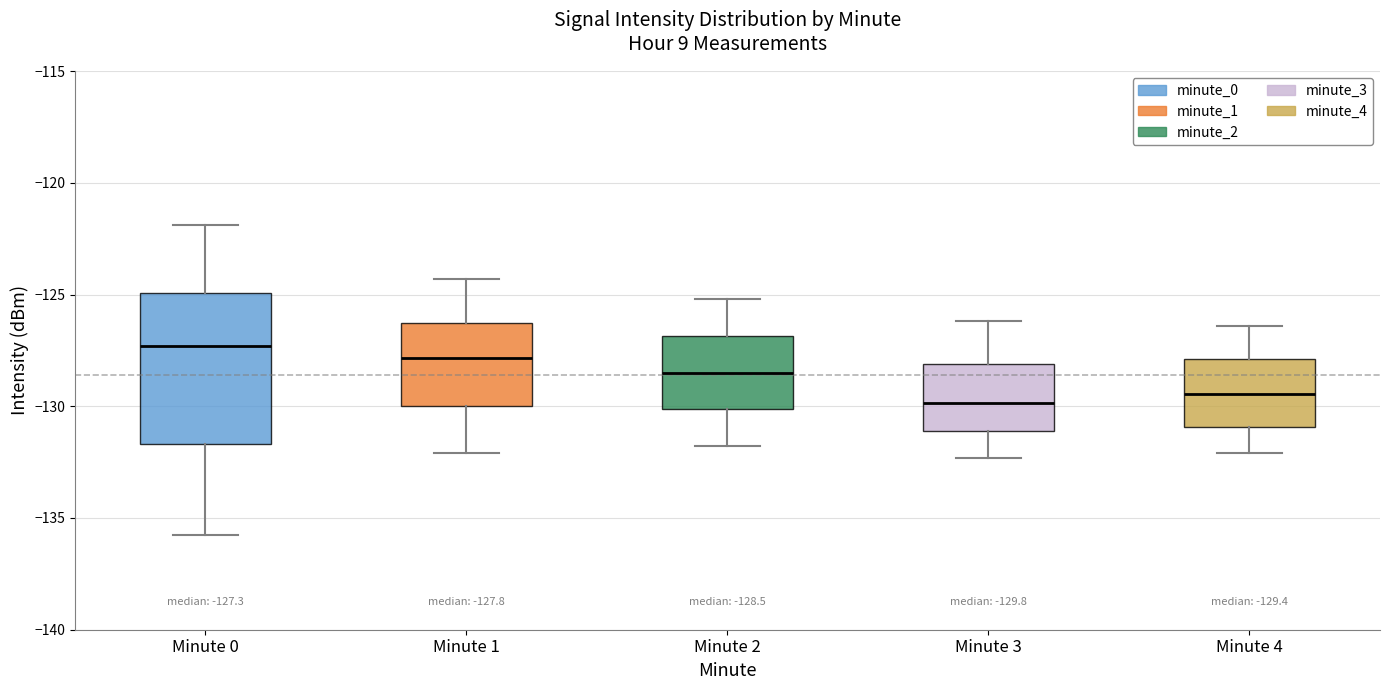

Which box has the highest median line?

Minute 0